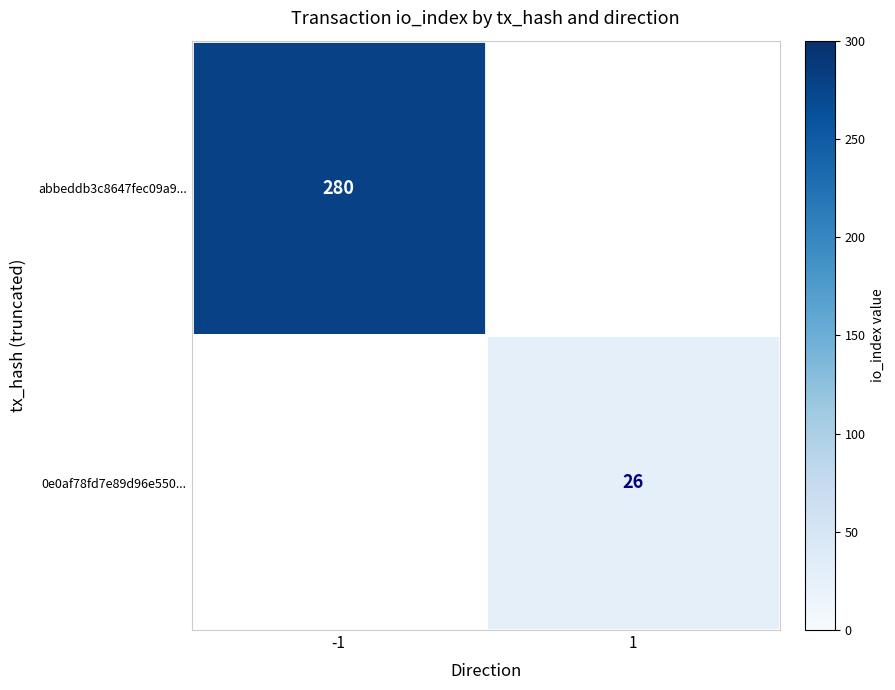

Is the value of abbeddb3c8647fec09a9... at -1 greater than the value of 0e0af78fd7e89d96e550... at 1?

Yes